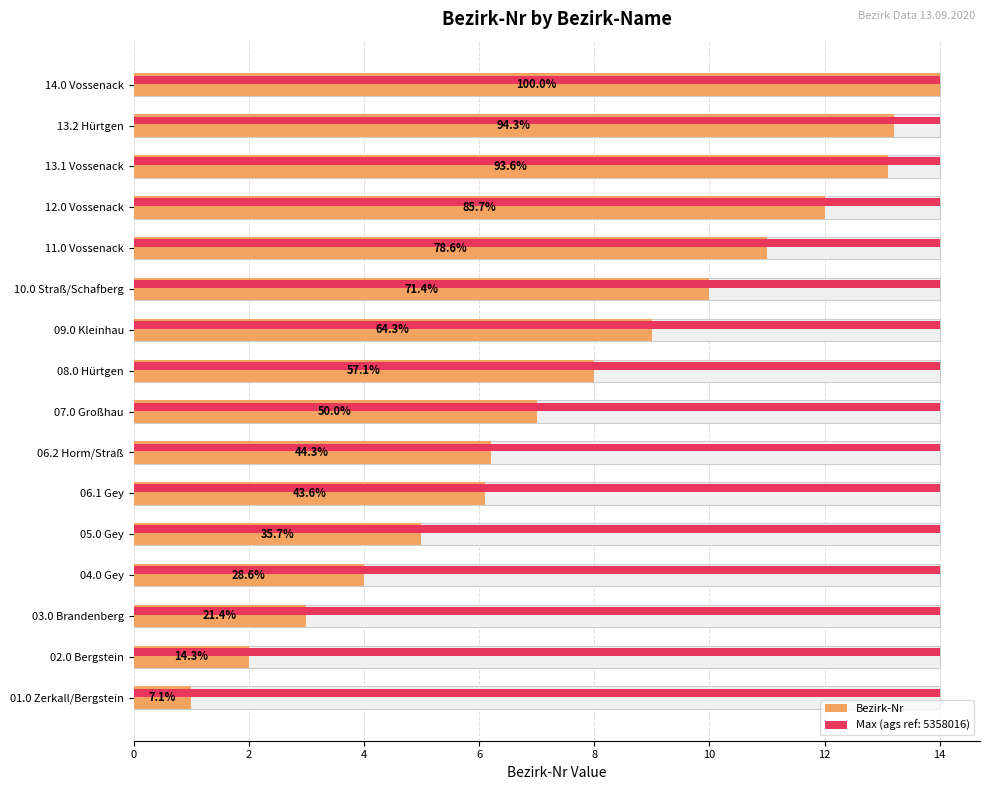

How many values exceed 8?

7